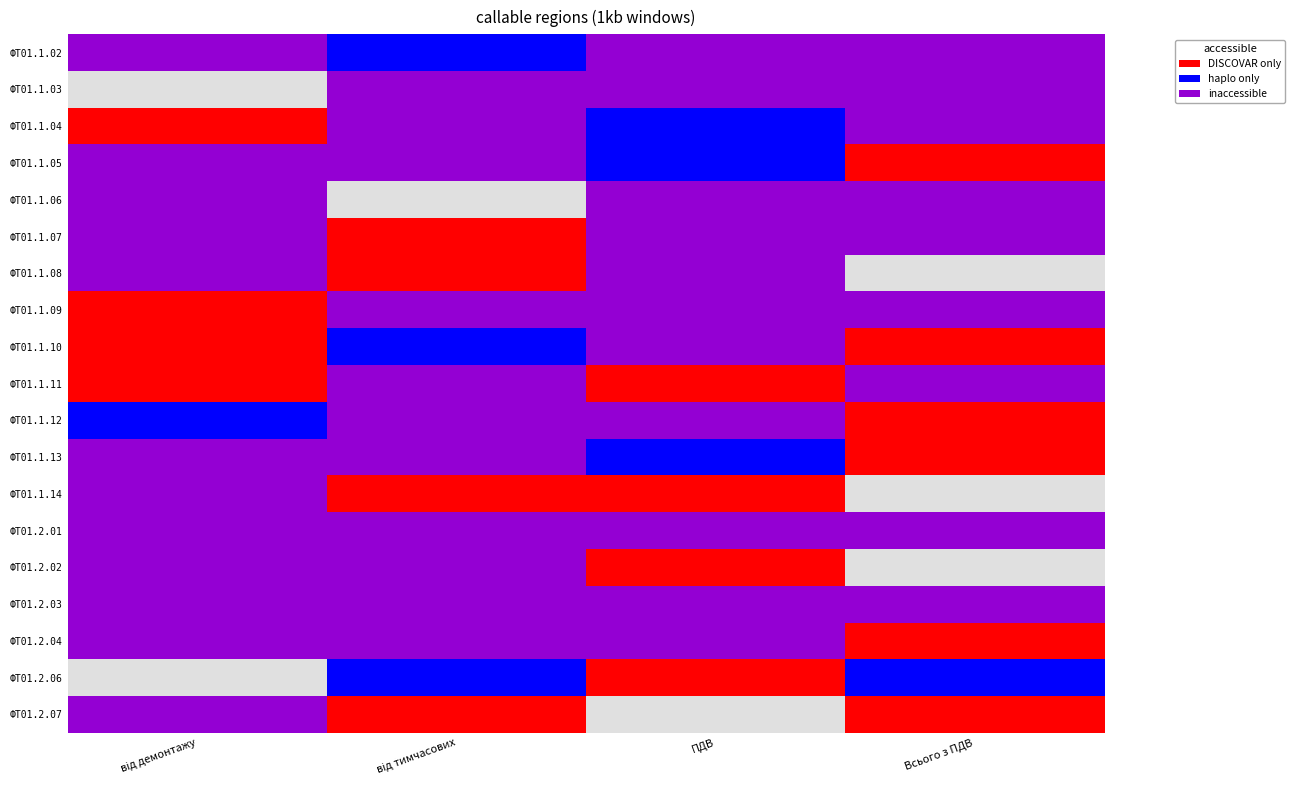

At Всього з ПДВ, list the series in order from smallest to largest.

ФТ01.1.08, ФТ01.1.14, ФТ01.2.02, ФТ01.1.05, ФТ01.1.10, ФТ01.1.12, ФТ01.1.13, ФТ01.2.04, ФТ01.2.07, ФТ01.2.06, ФТ01.1.02, ФТ01.1.03, ФТ01.1.04, ФТ01.1.06, ФТ01.1.07, ФТ01.1.09, ФТ01.1.11, ФТ01.2.01, ФТ01.2.03